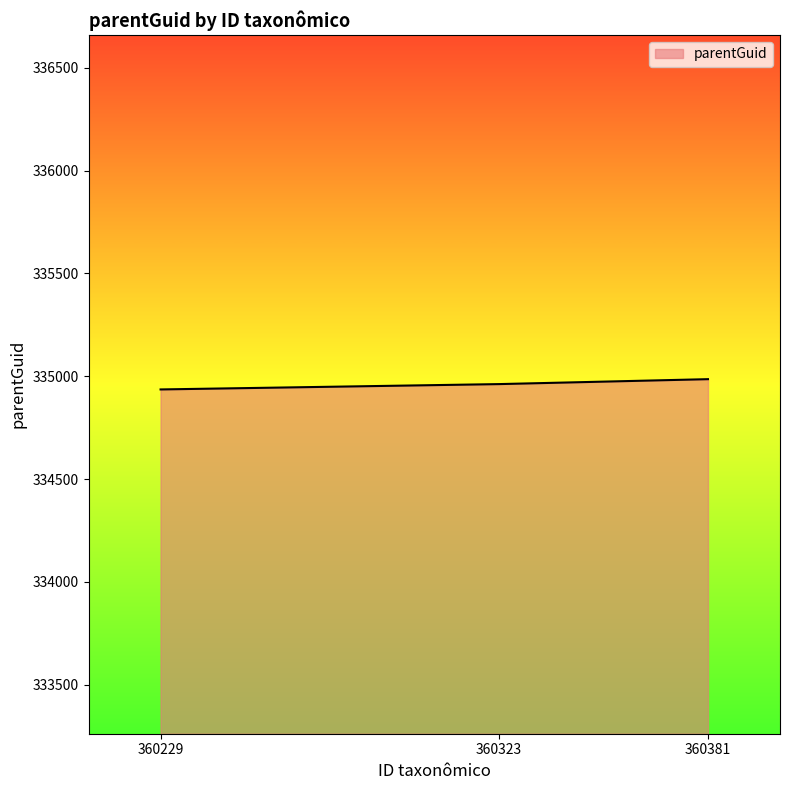

What is the ratio of the value at 360381 to the value at 360229?

1.0